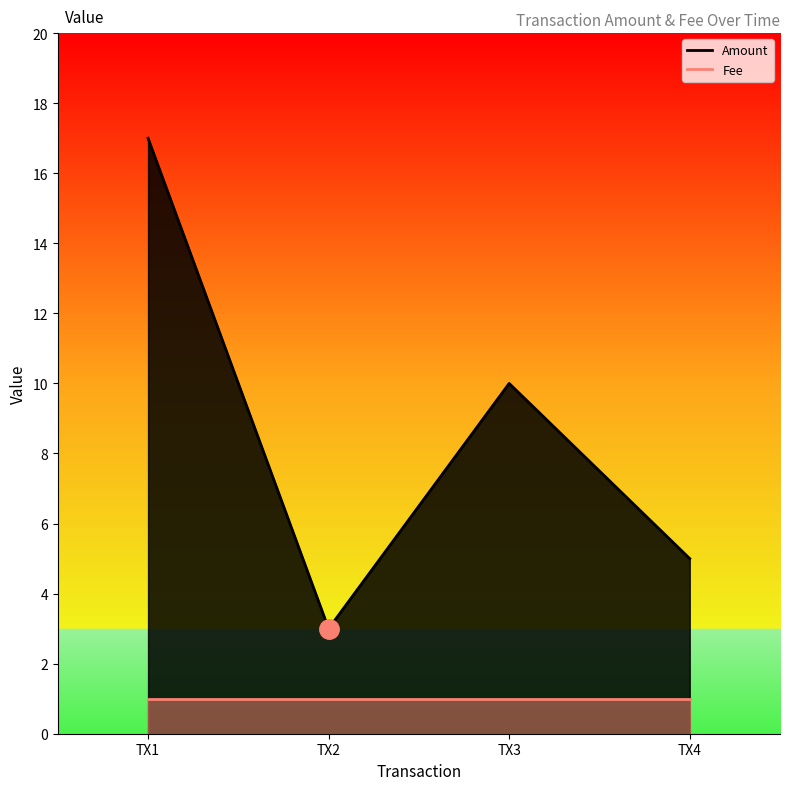

Is it true that the value at TX2 is 1?

False